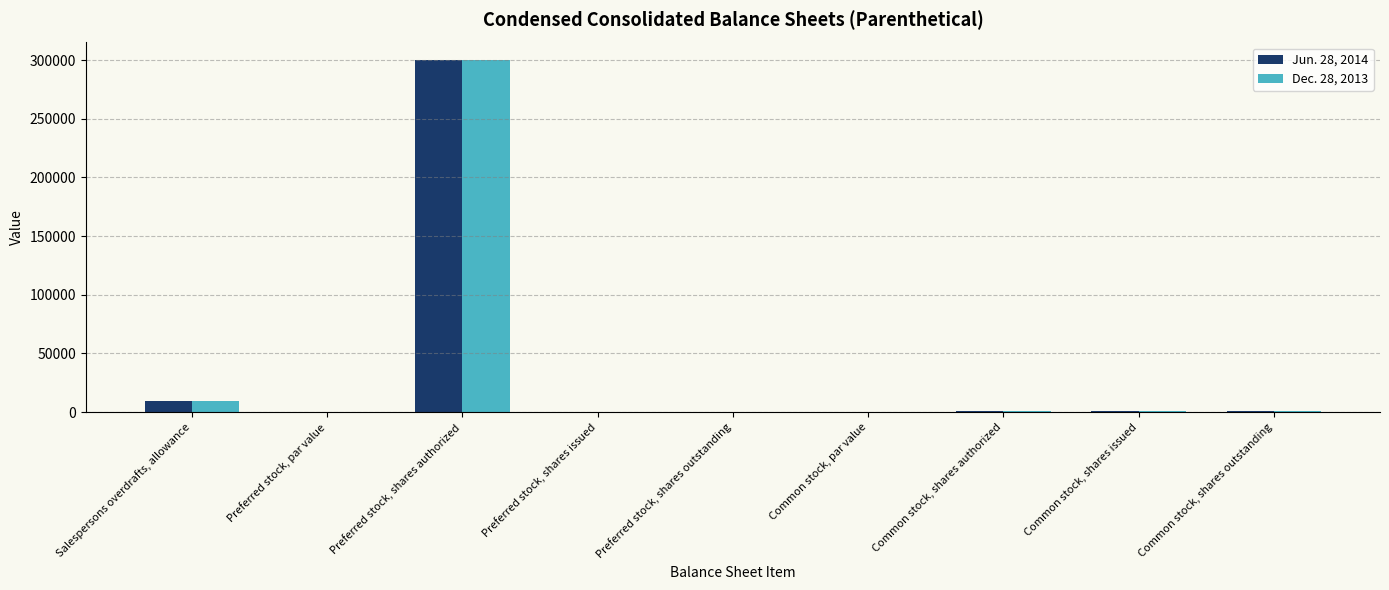

At which category does the chart reach its peak across all series?

Preferred stock, shares authorized